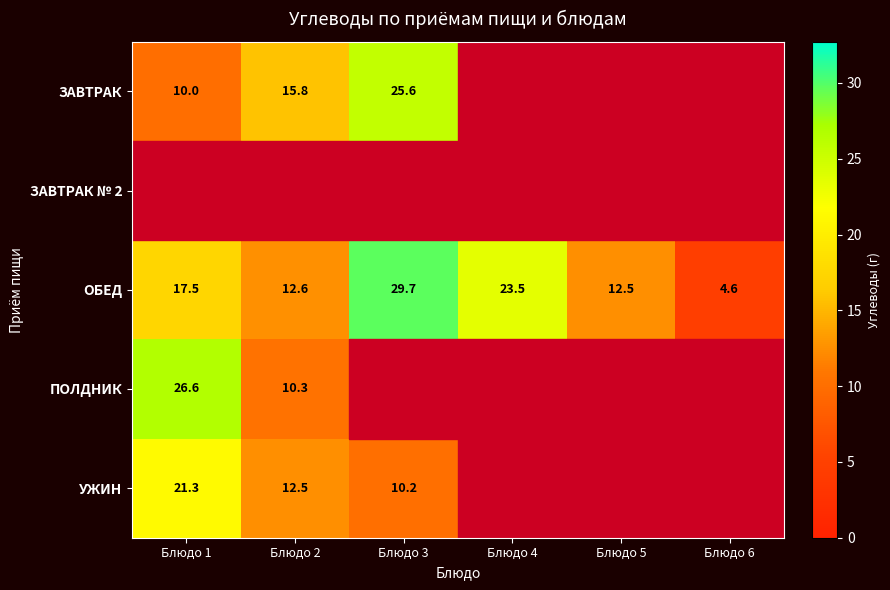

How many data points does each series have?

6